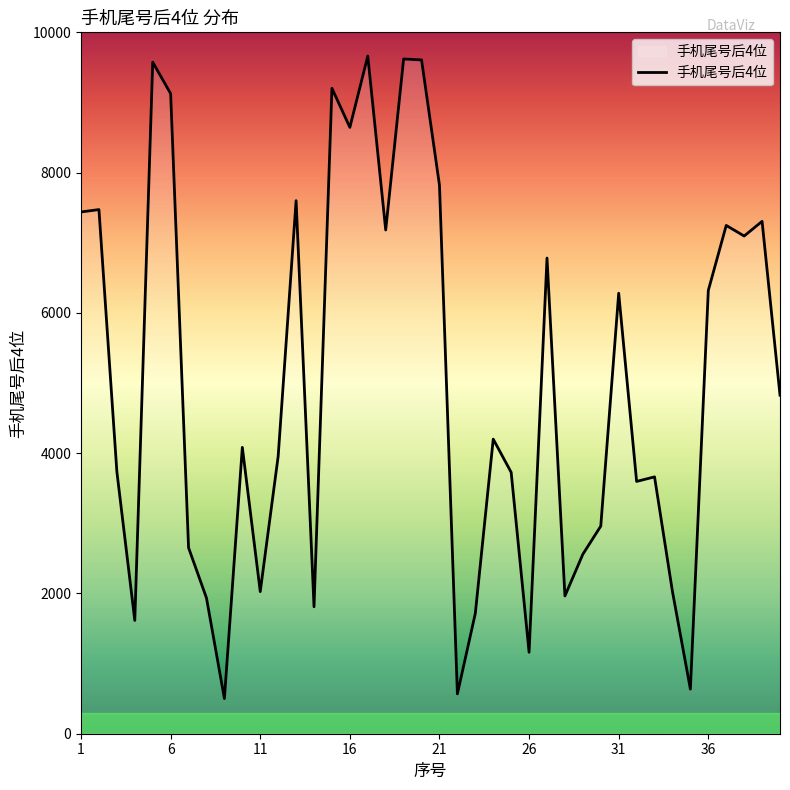

What is the maximum value shown in the chart?

9662